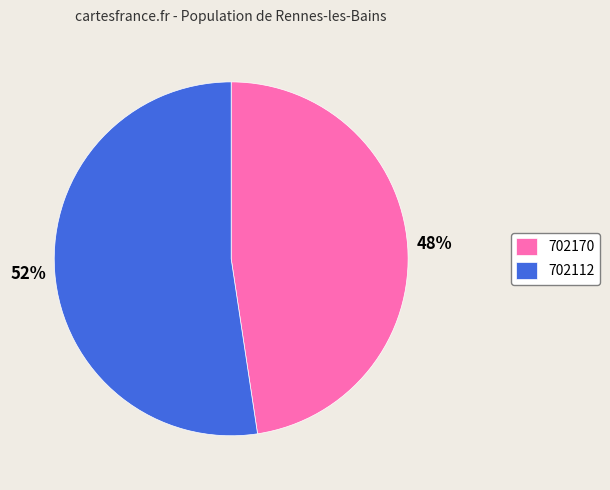

Do 702112 and 702170 together represent more than half of the pie?

Yes